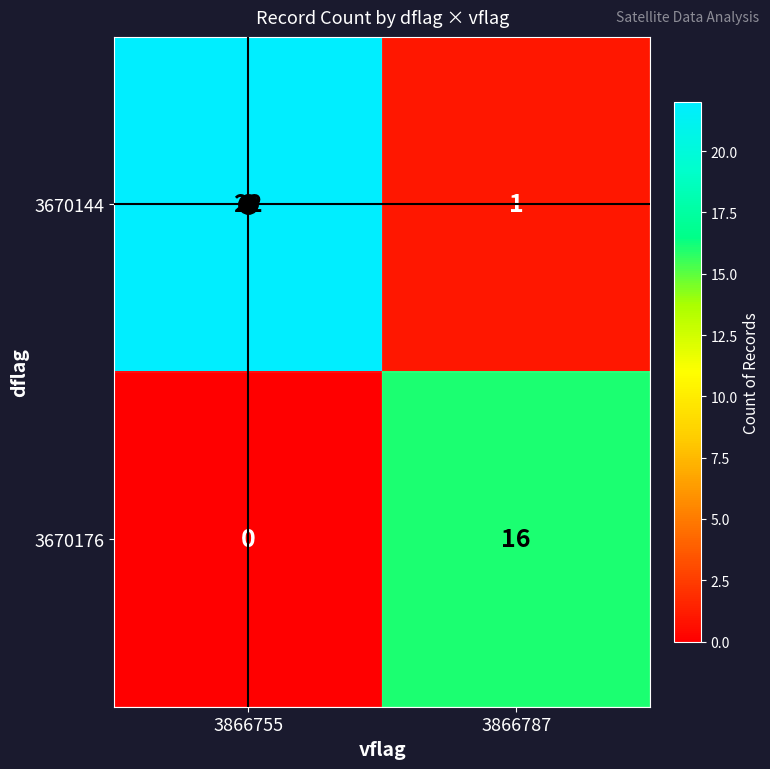

What is the sum of the 3670176 values at 3866787 and 3866755?

16